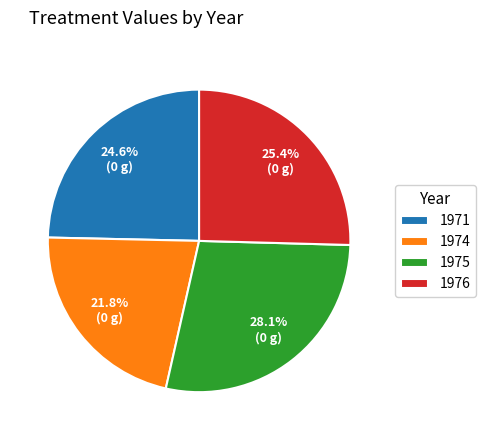

How much of the chart is everything except 1971?

75.4%